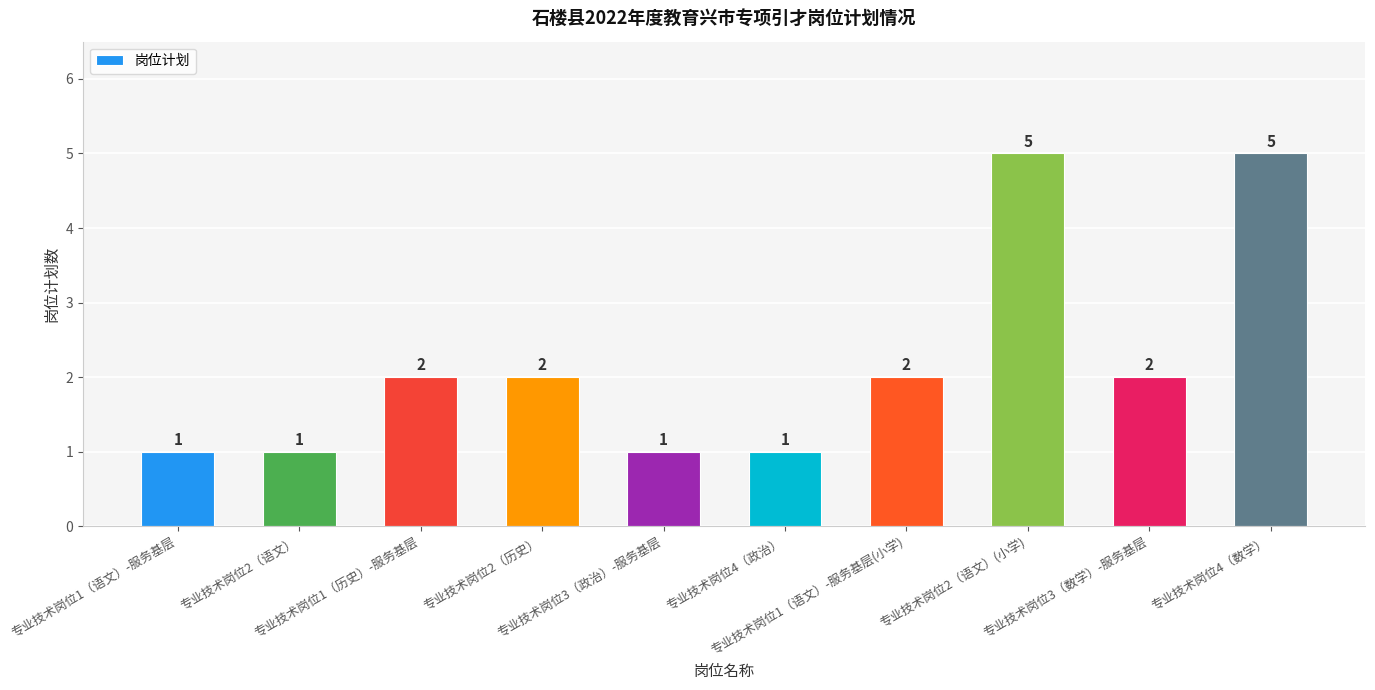

Count the number of categories in the chart.

10